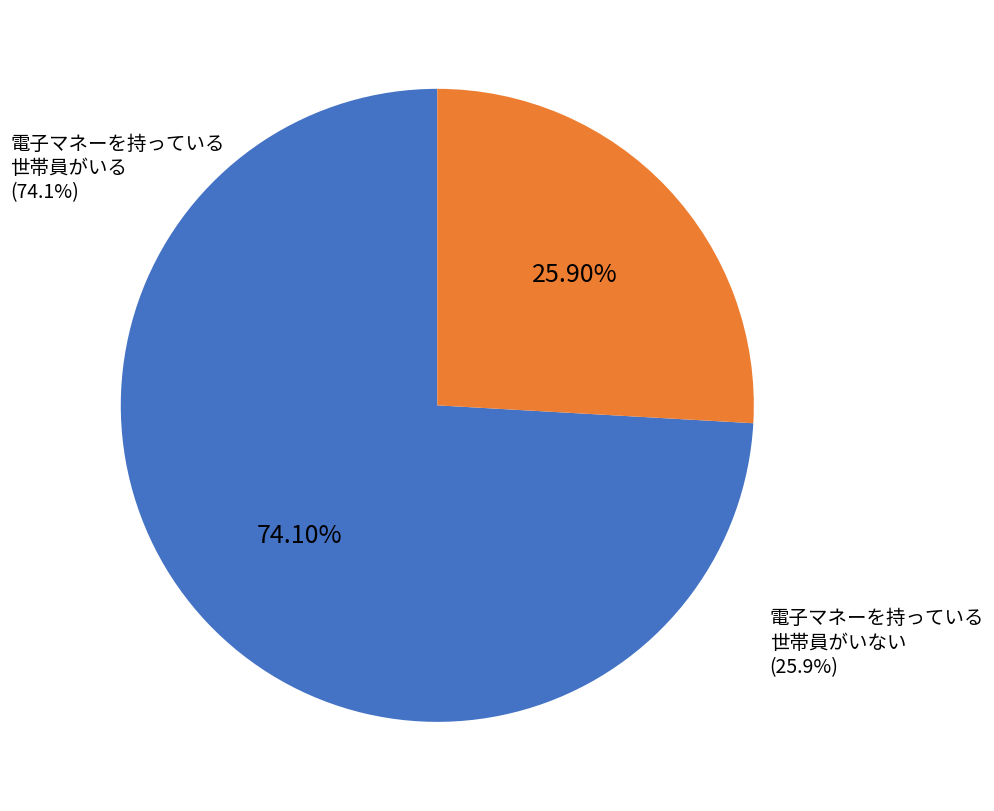

The 電子マネーを持っている世帯員がいる slice represents 87% of the pie. True or false?

False